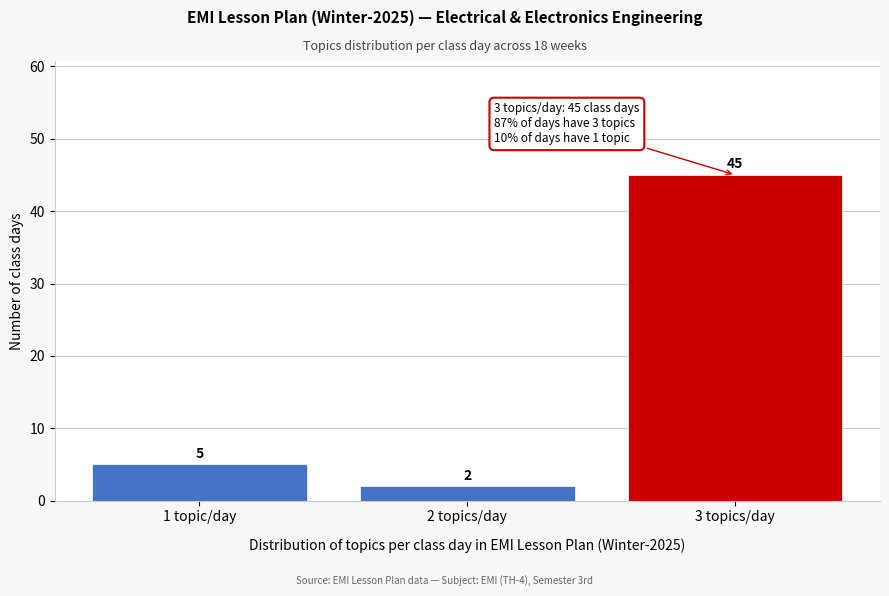

Reading left to right, transcribe all the data shown in this chart.

1 topic/day=5	2 topics/day=2	3 topics/day=45